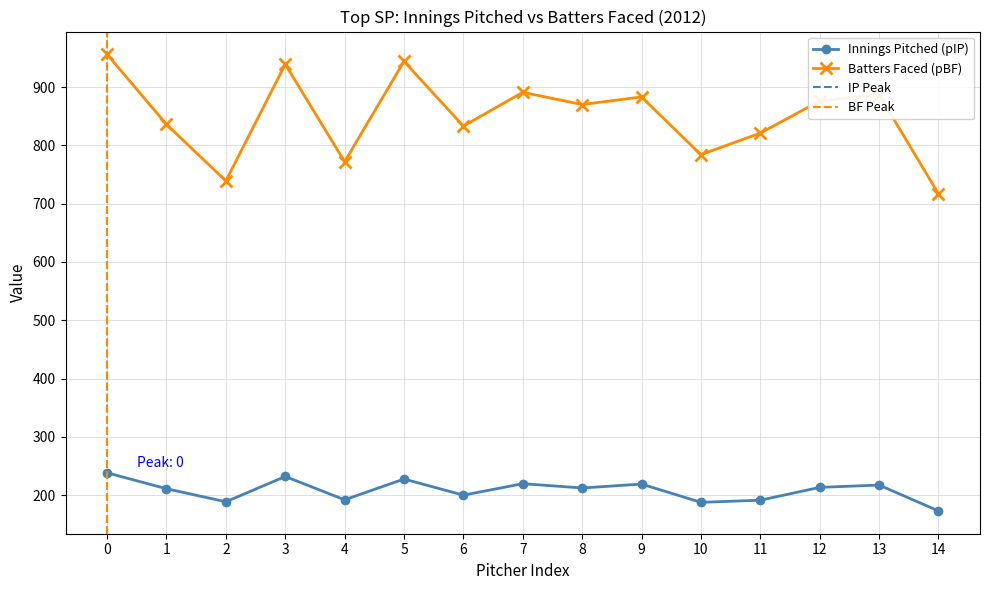

True or false: pBF and pIP cross at least once.

False